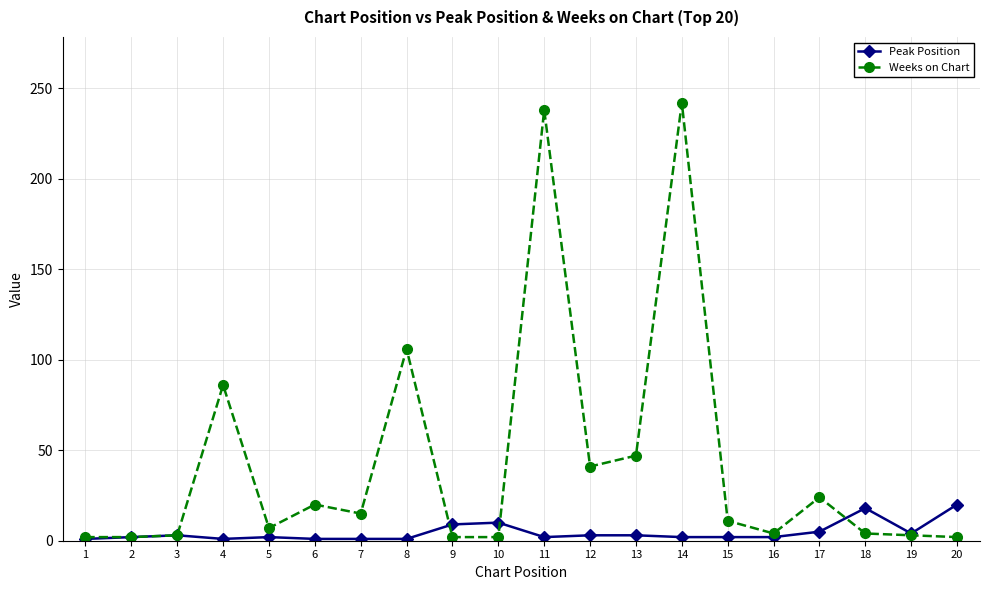

What are all the series names shown in the legend?

Peak Position, Weeks on Chart